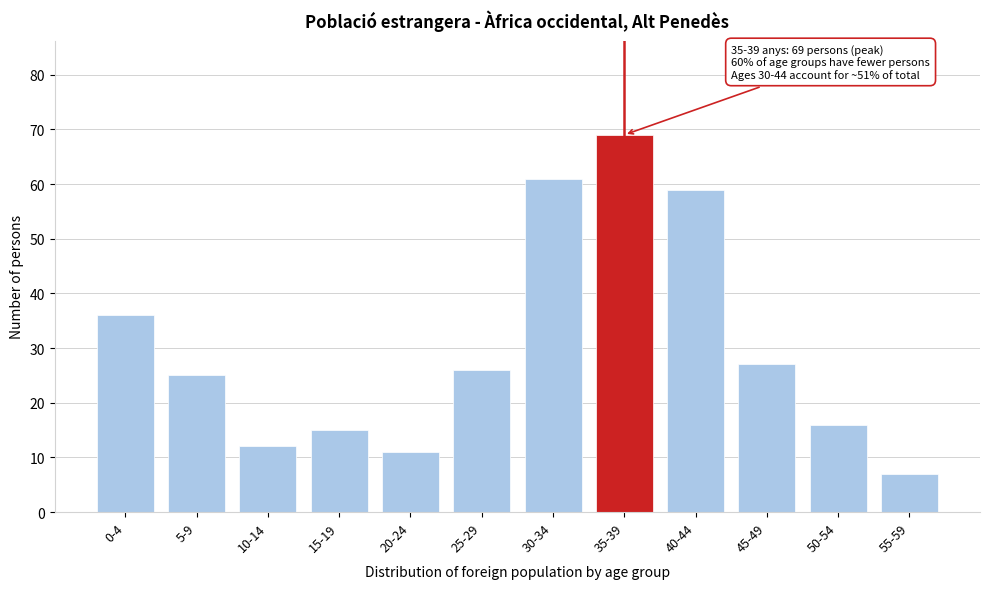

Reading right to left, extract all data points from this chart.

7	16	27	59	69	61	26	11	15	12	25	36